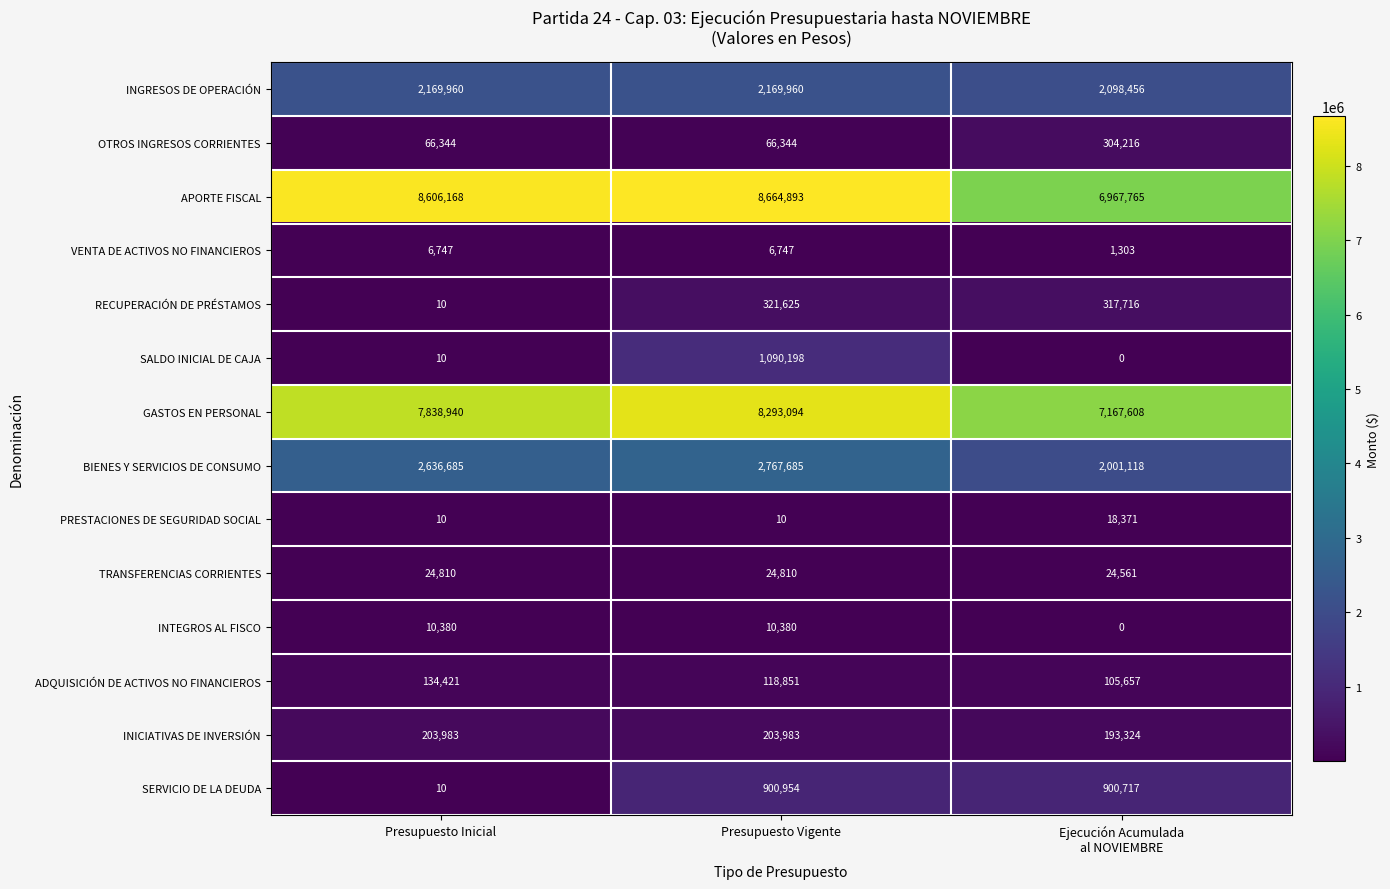

The value of RECUPERACIÓN DE PRÉSTAMOS at Presupuesto Vigente is 321625. True or false?

True